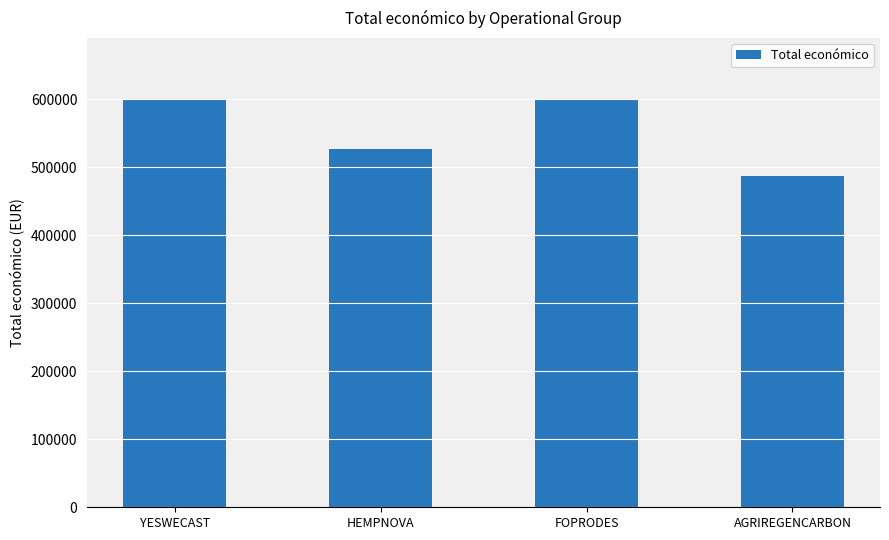

Where does the data first go above 599211?

YESWECAST